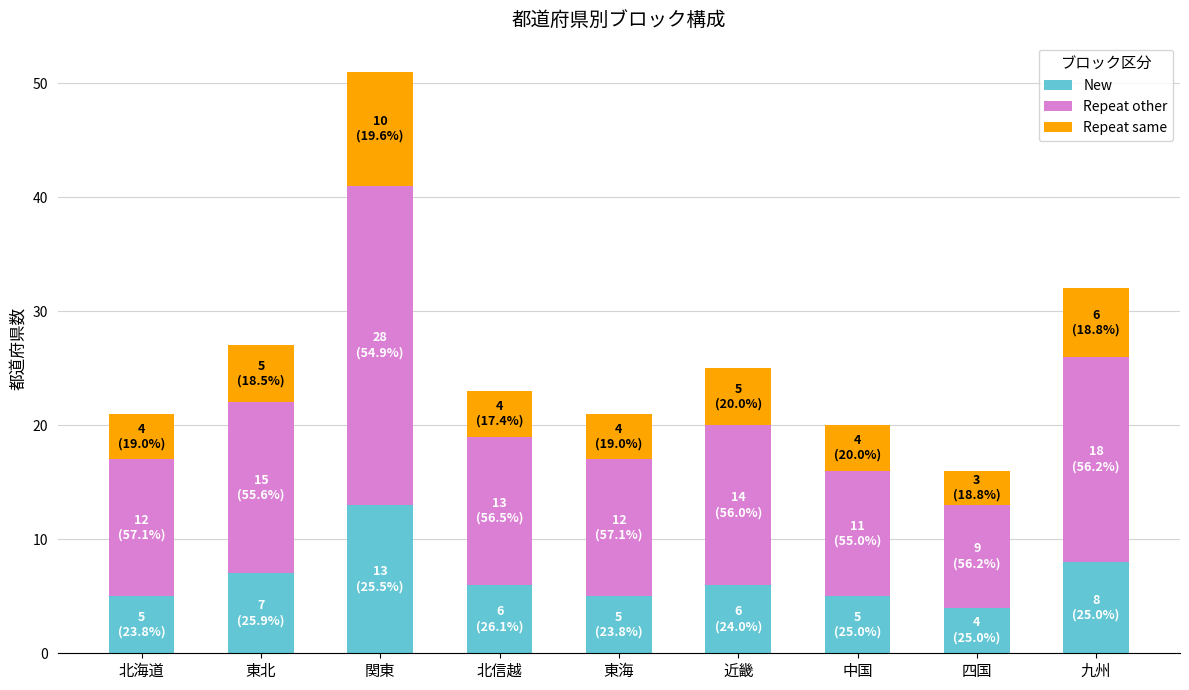

What is the value of the New bar at the 3rd from the left?

13